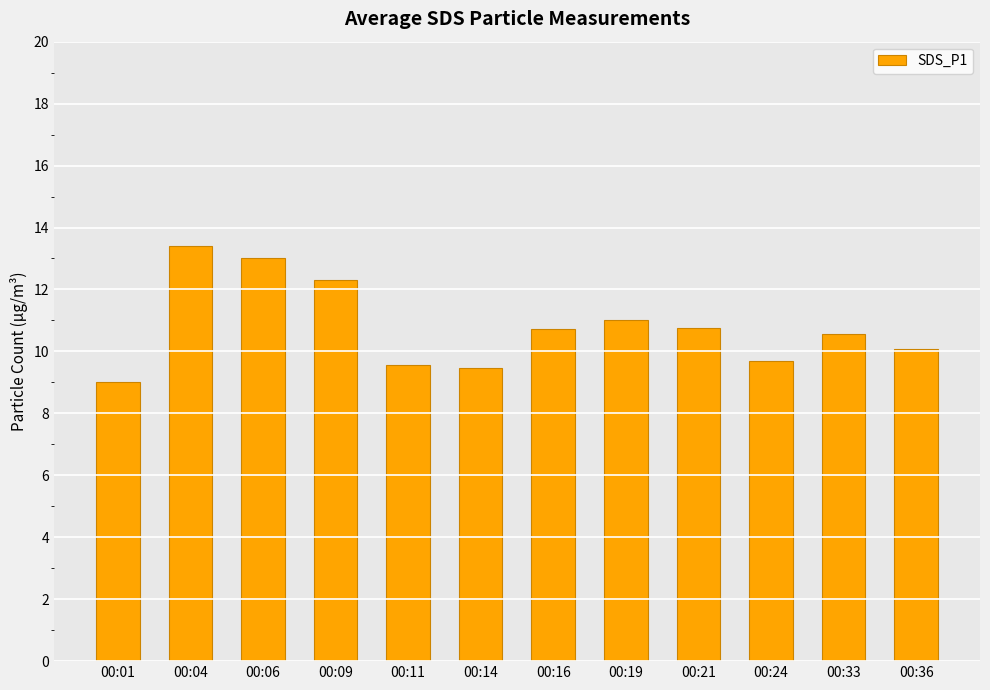

What is the value of the 7th bar from the left?

10.7